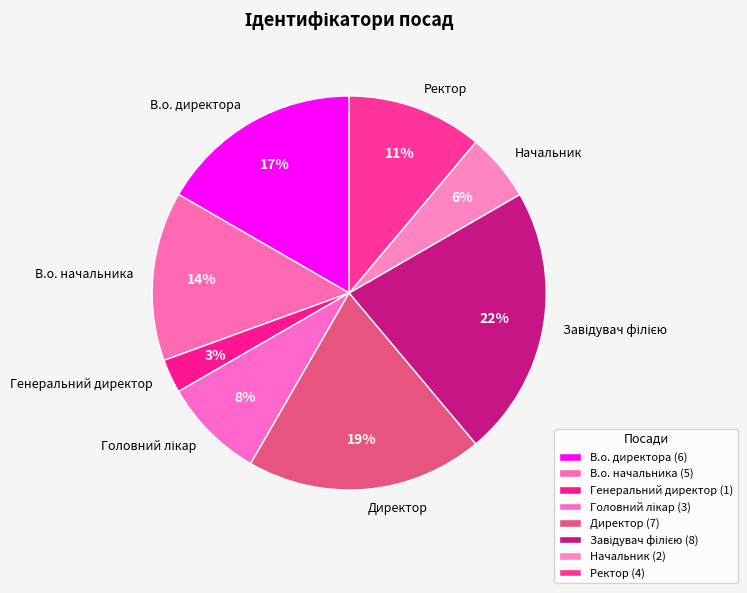

To the nearest percent, what is the average slice percentage?

12%